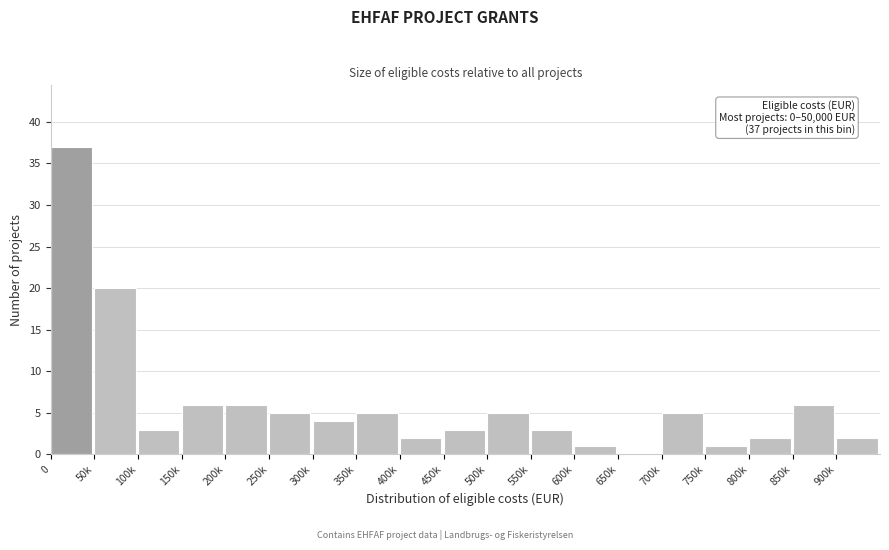

Reading left to right, transcribe all the data shown in this chart.

0=37	50k=20	100k=3	150k=6	200k=6	250k=5	300k=4	350k=5	400k=2	450k=3	500k=5	550k=3	600k=1	650k=0	700k=5	750k=1	800k=2	850k=6	900k=2